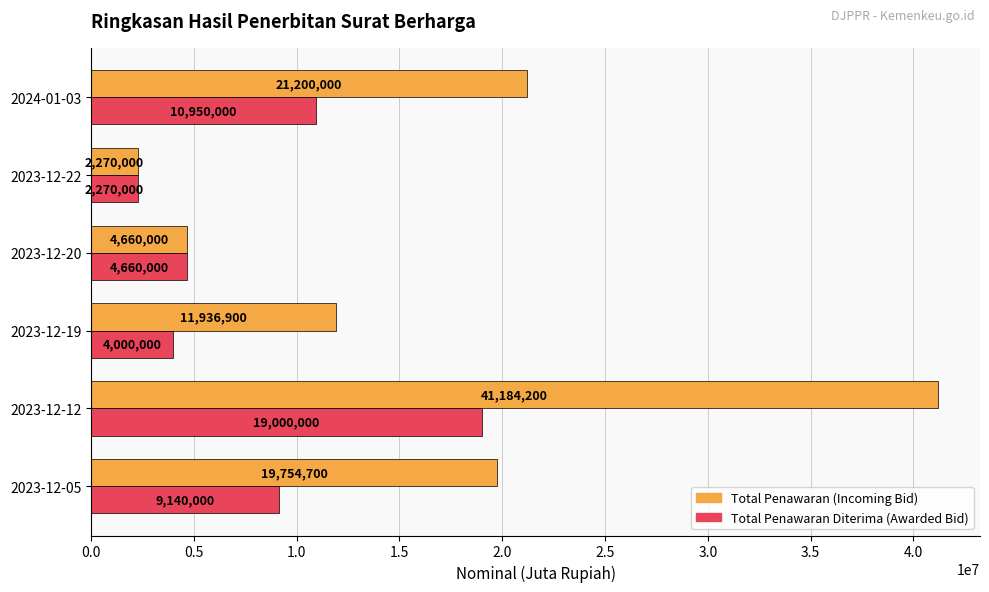

How many data points in Total Penawaran (Incoming Bid) are less than 19754700?

3